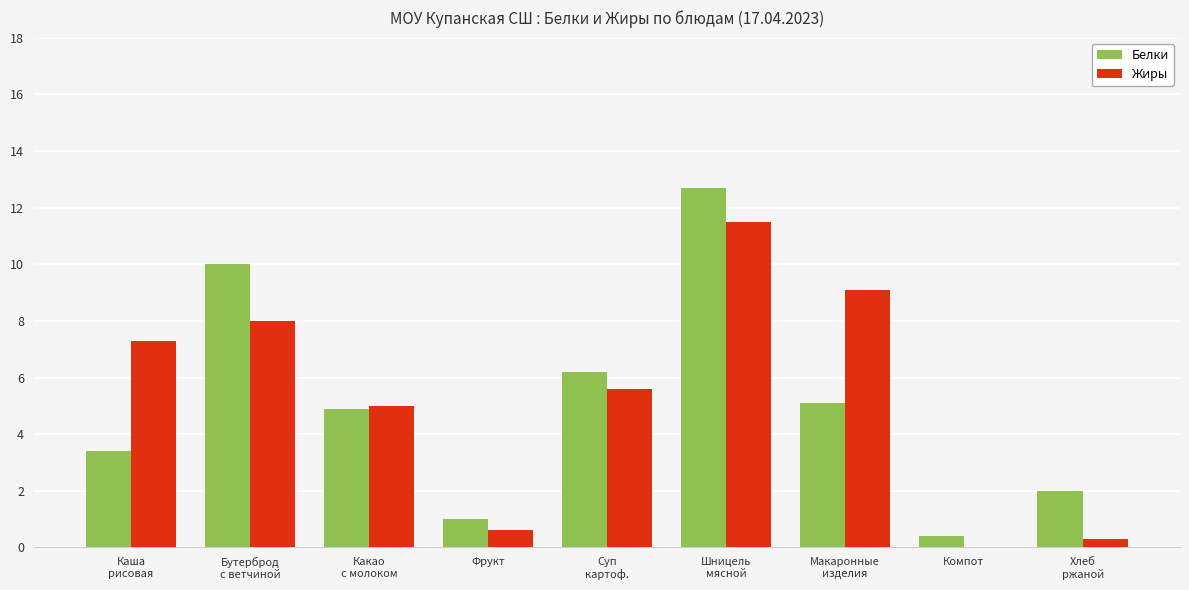

What is the sum of all Белки values?

45.7